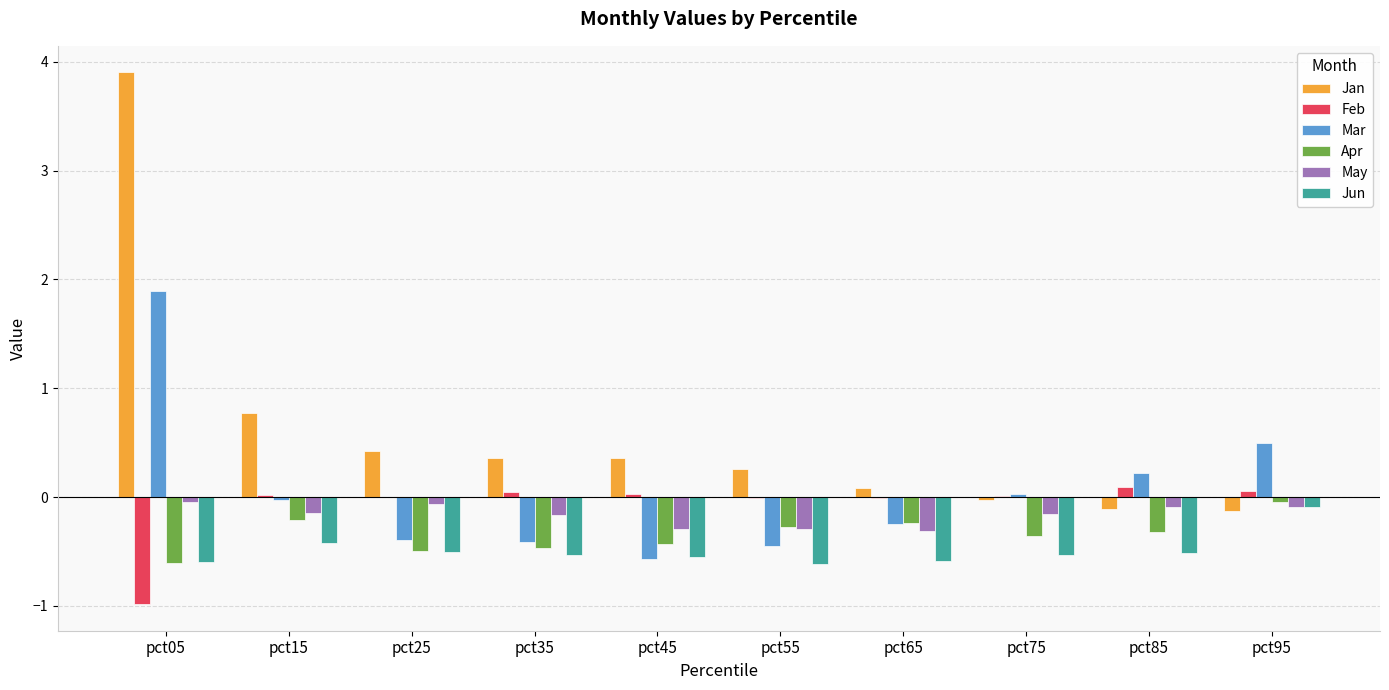

Which category has the highest value across all series?

pct05